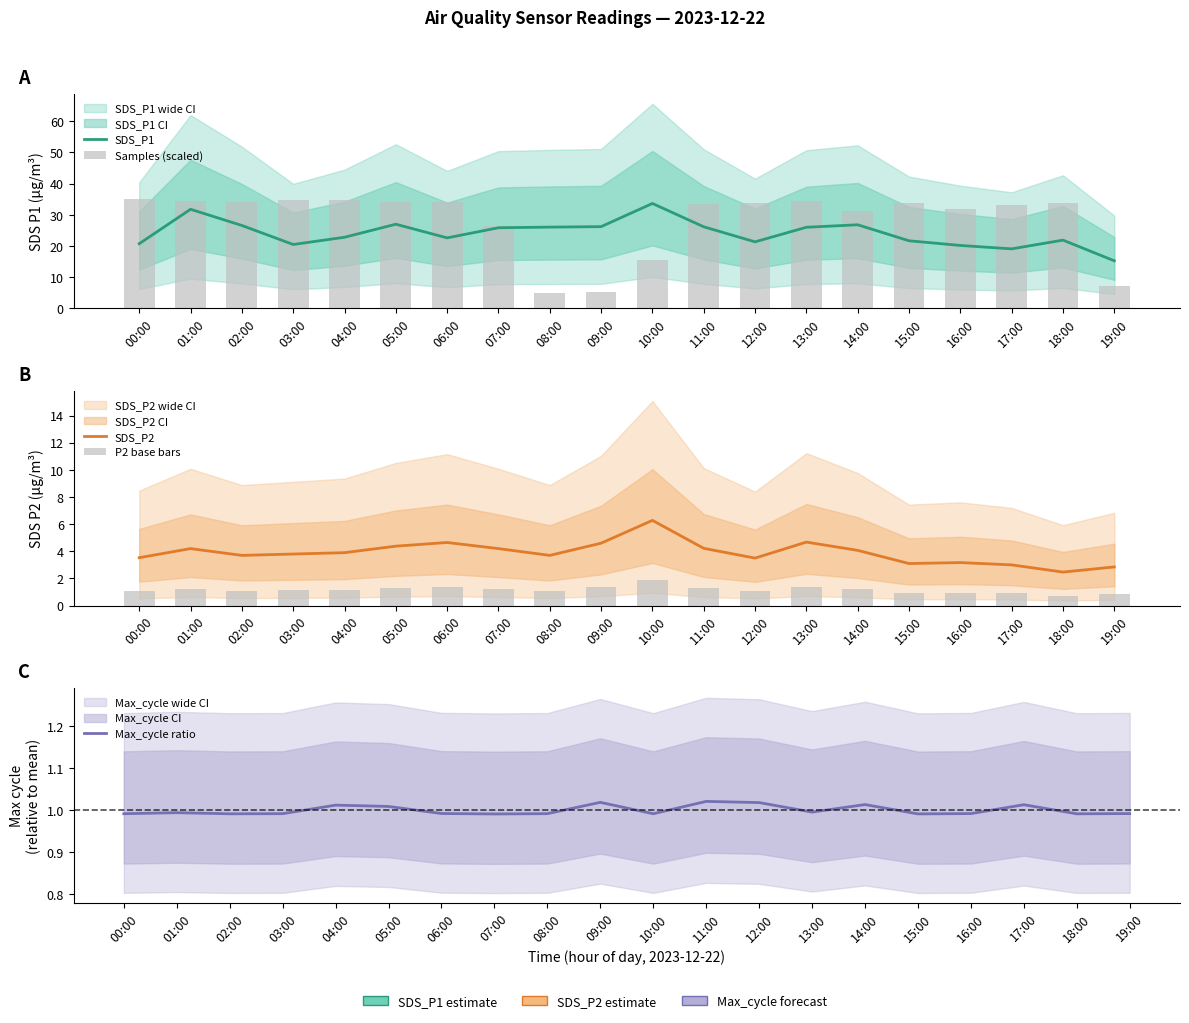

What is the difference between the maximum and minimum values in the P2 base bars series?

1.1